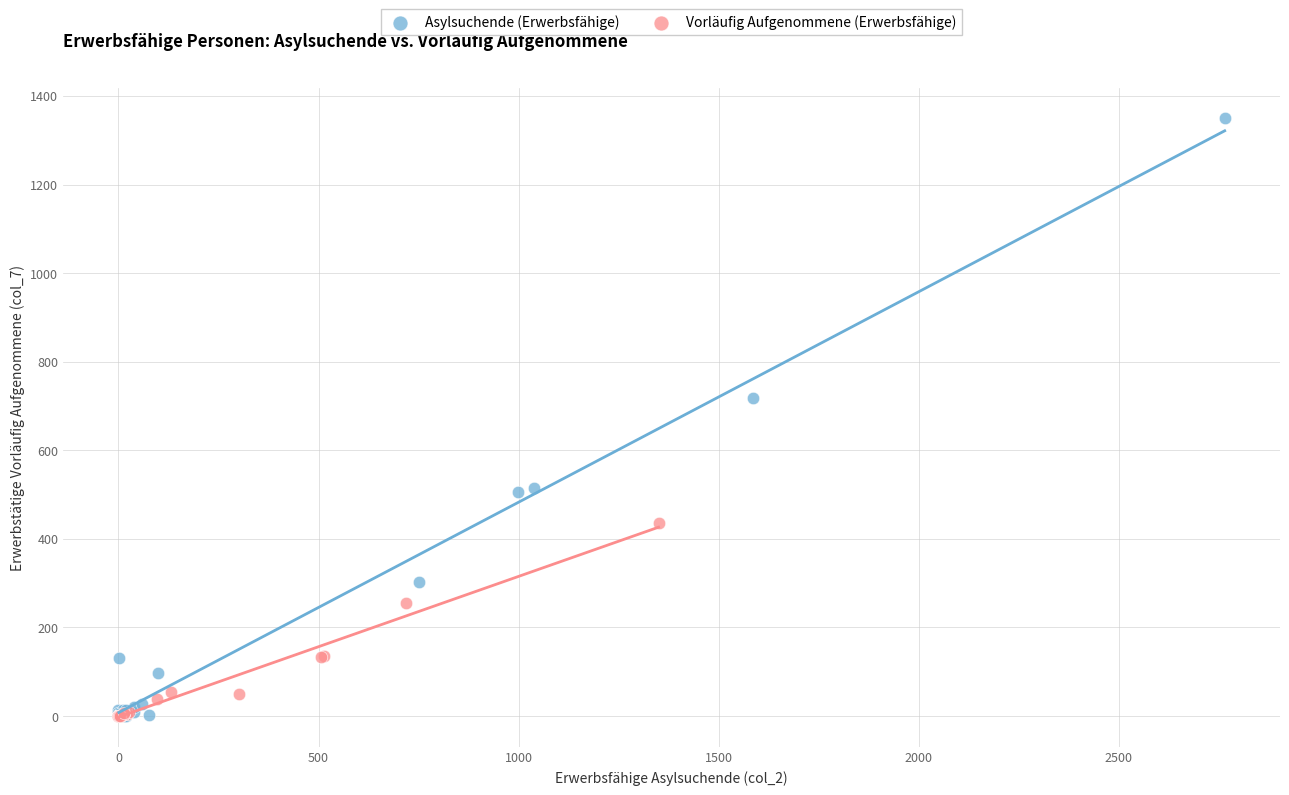

Which series contains the highest Y value?

Asylsuchende (Erwerbsfähige)